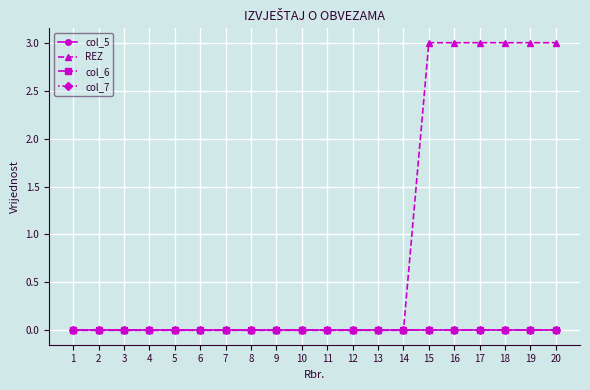

Is the value of col_7 at 7 greater than the value of col_6 at 10?

No